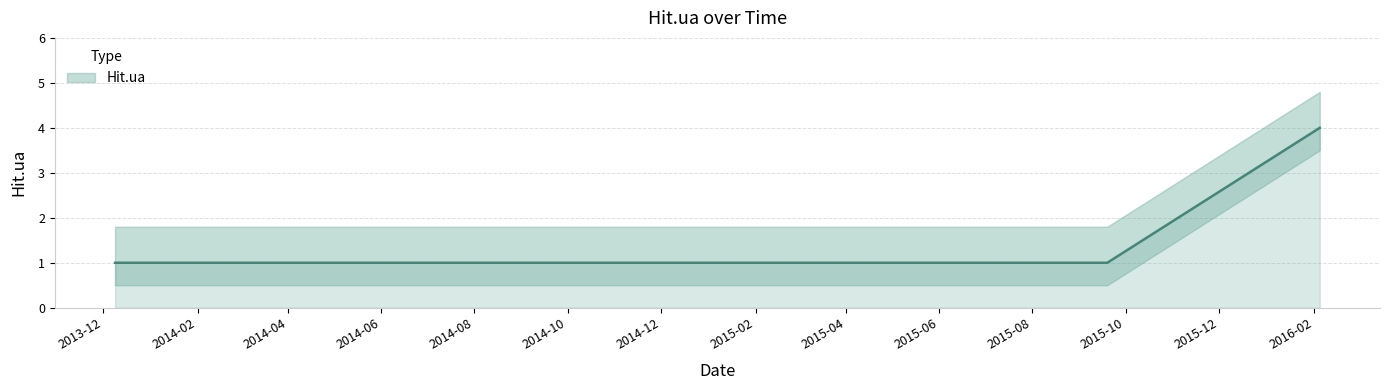

What is the approximate value at 2014-11-16?

1